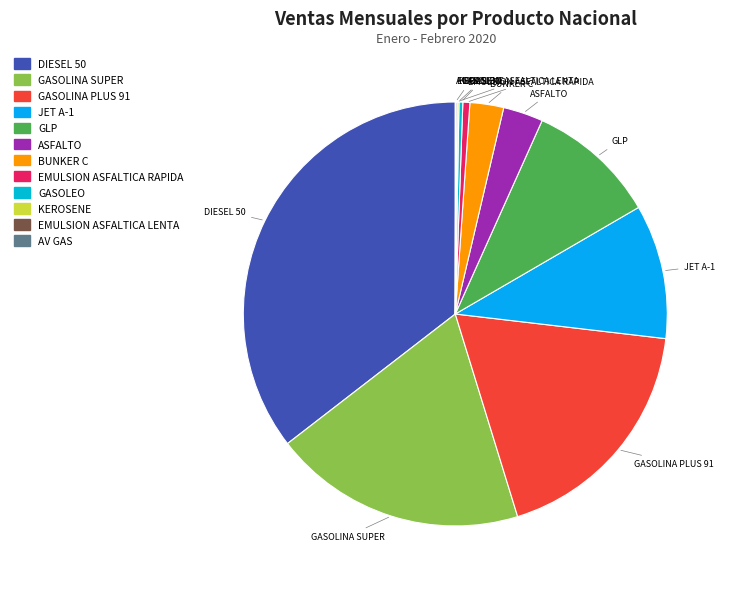

How many segments does this pie chart have?

12